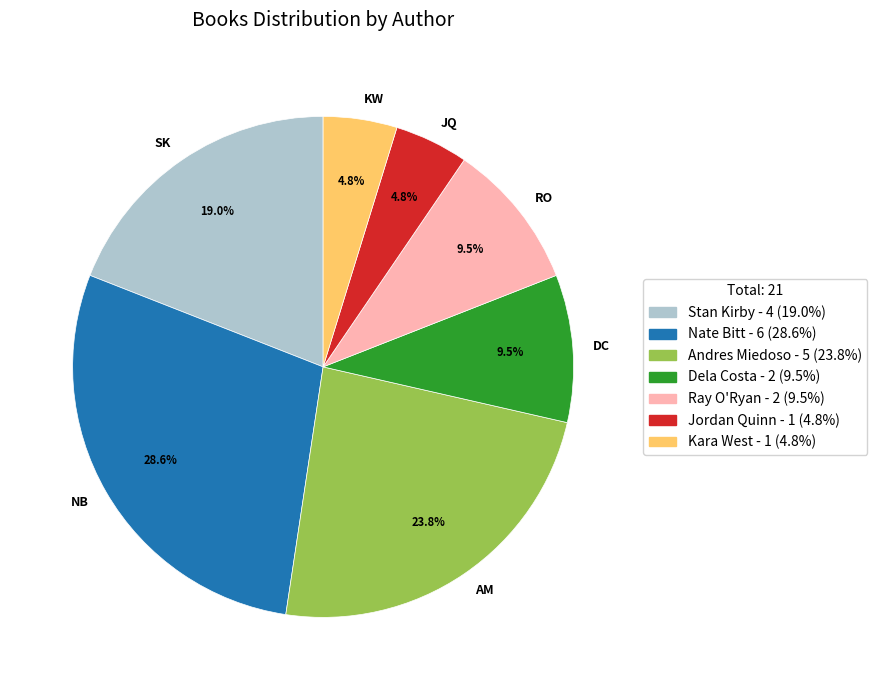

Approximately how many times larger is the value at SK compared to DC?

2.0